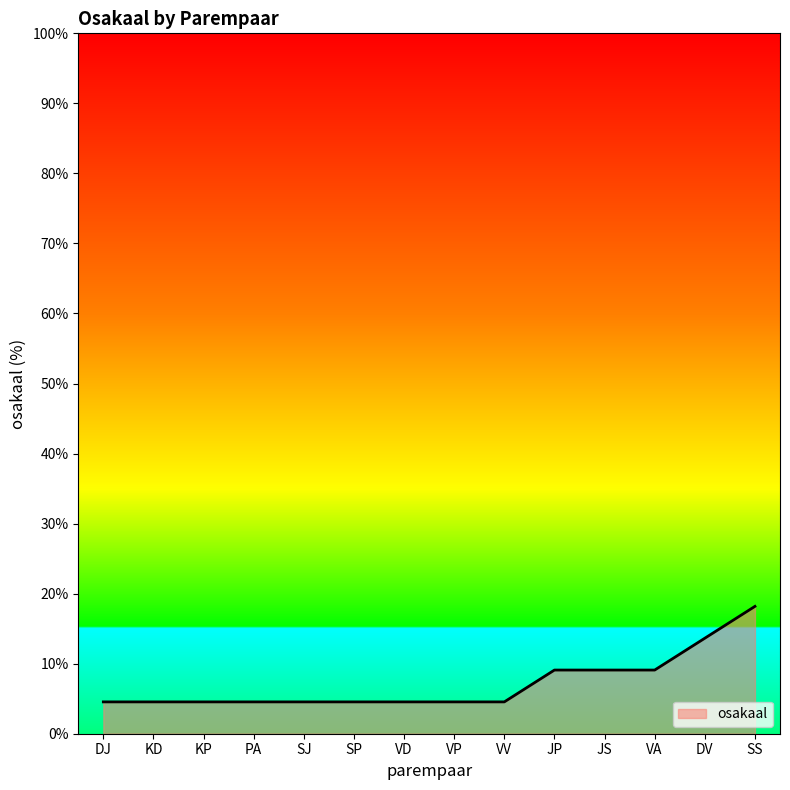

The value at JP is 12.8. True or false?

False